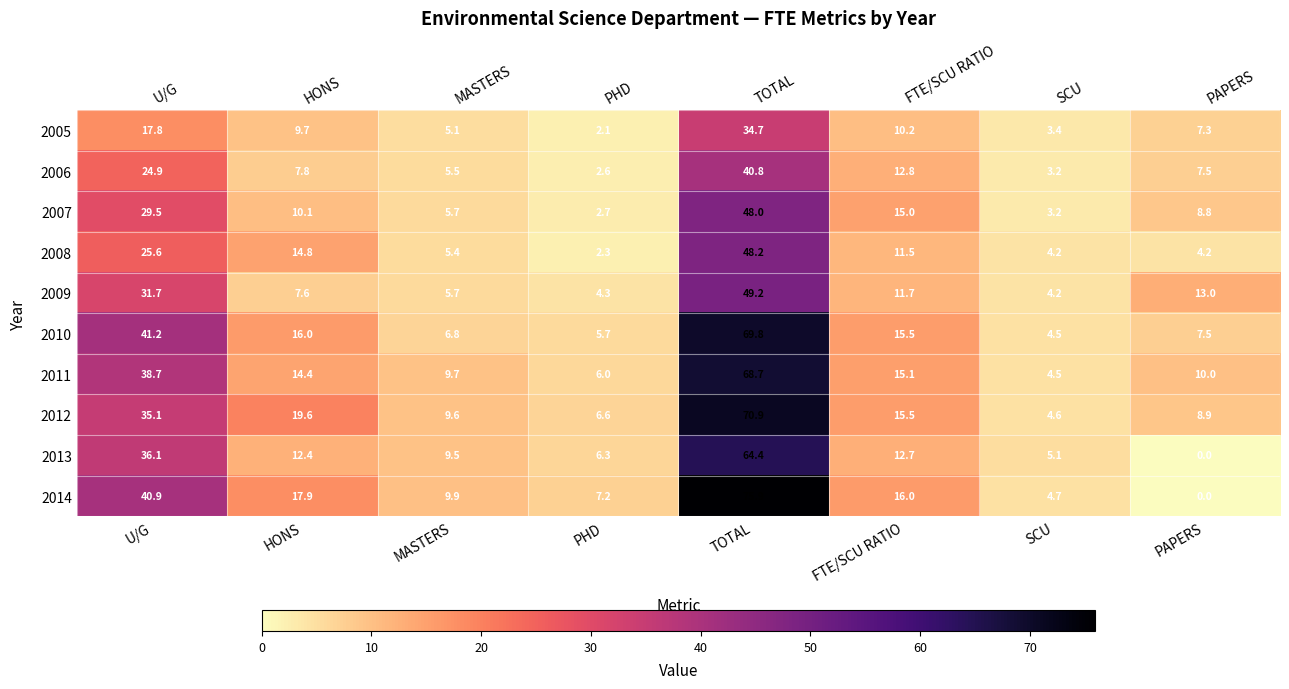

How many distinct data groups are displayed?

10